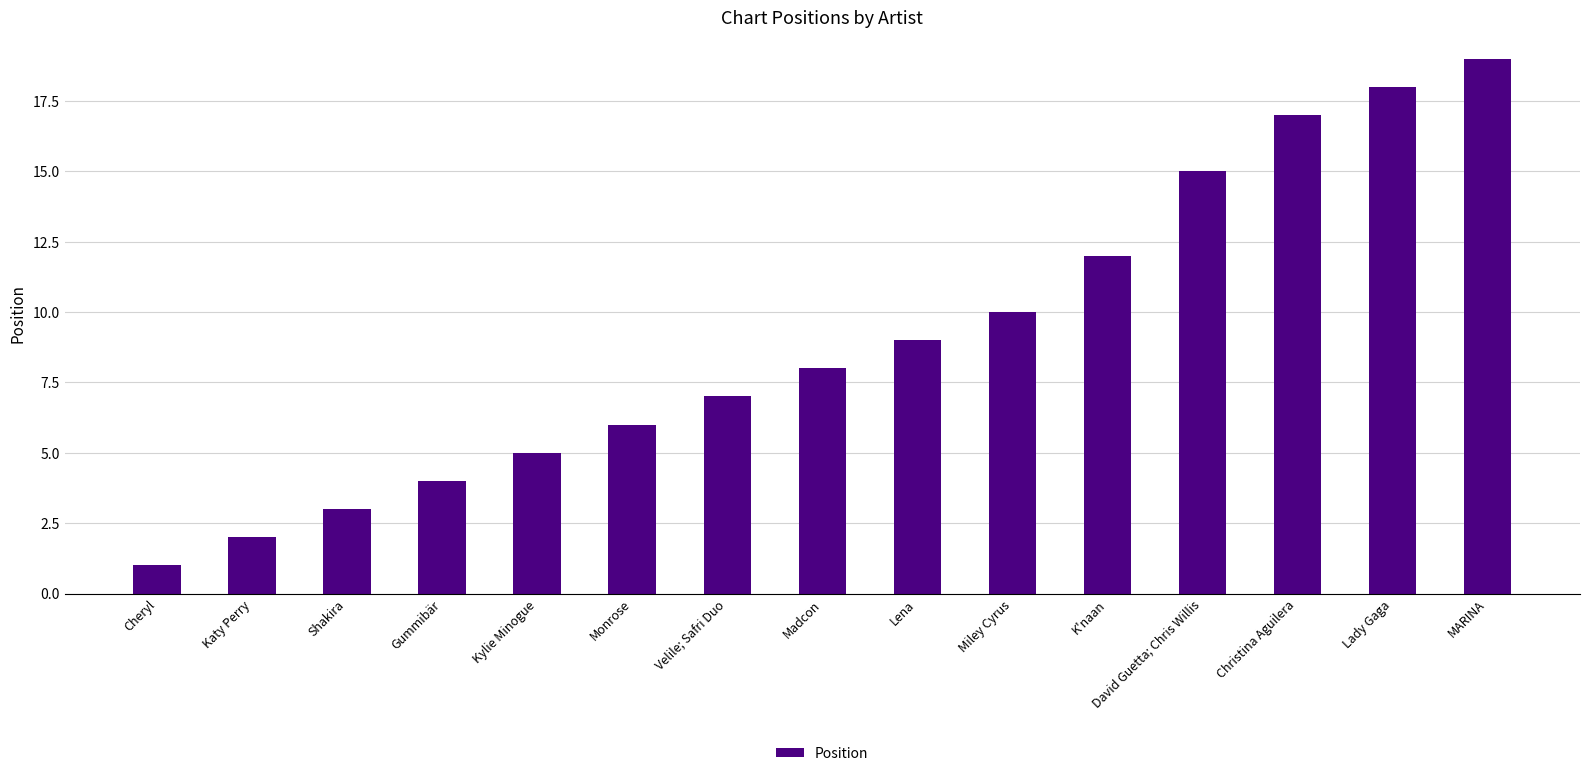

How many data points does each series have?

15